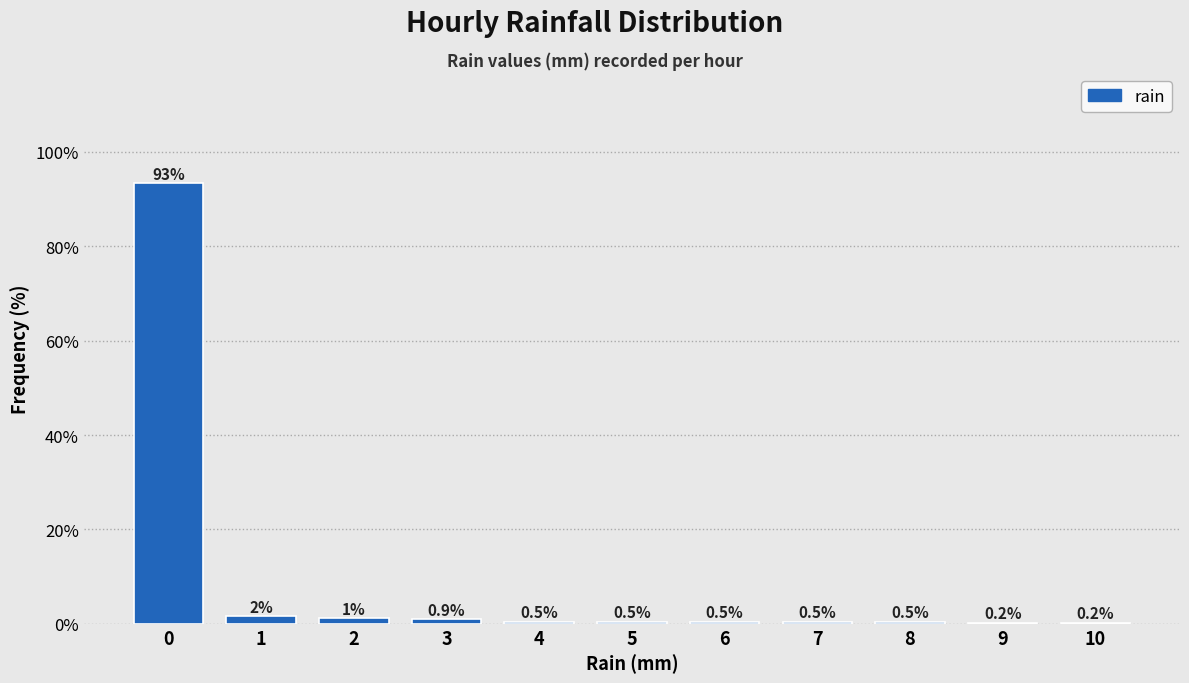

The value at 0 is 93.4. True or false?

True